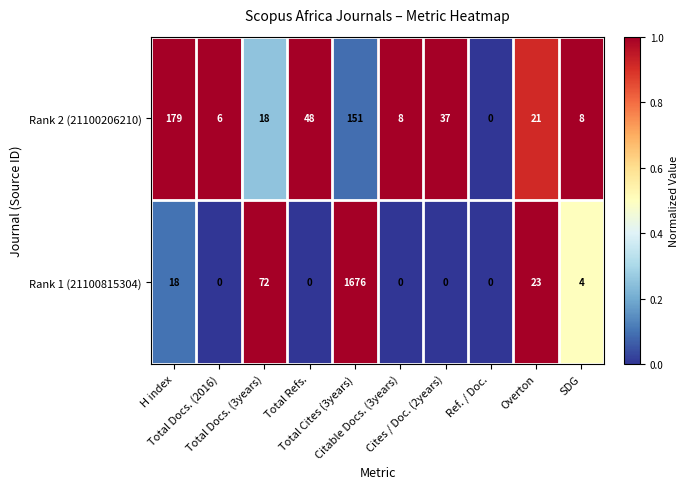

Which series has the largest range (max minus min)?

Rank 1 (21100815304)